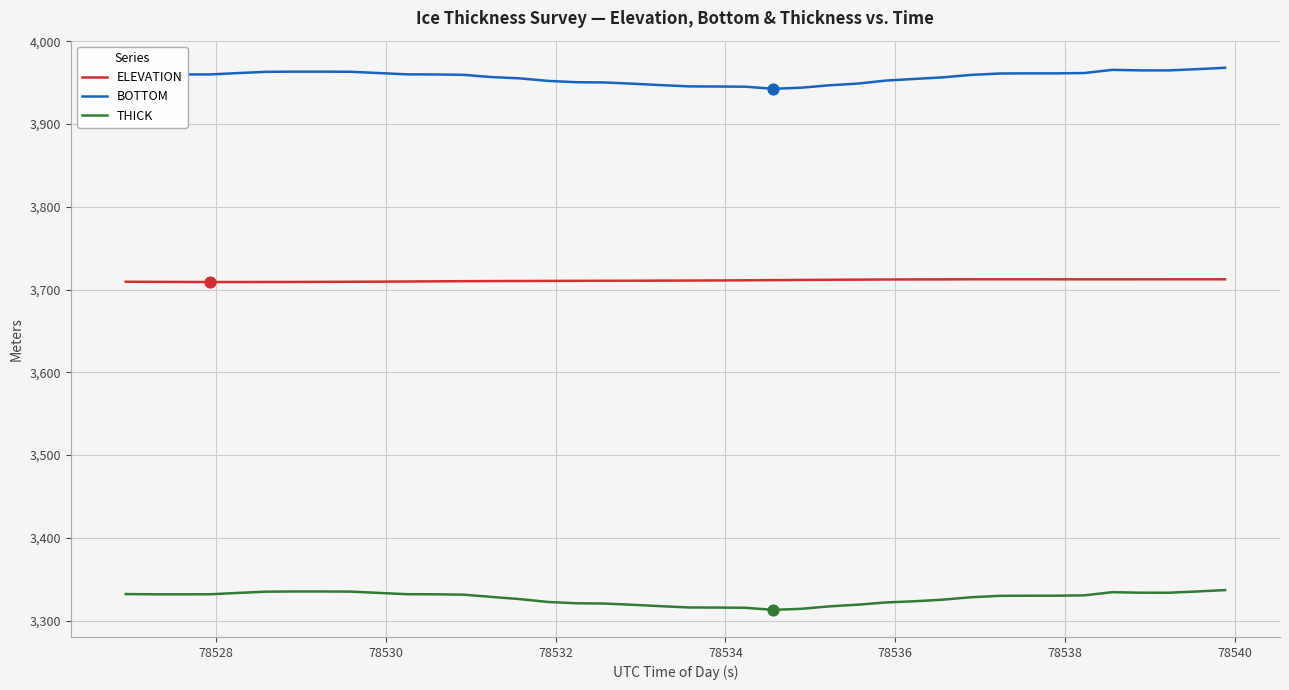

What is the smallest value displayed?

3313.0